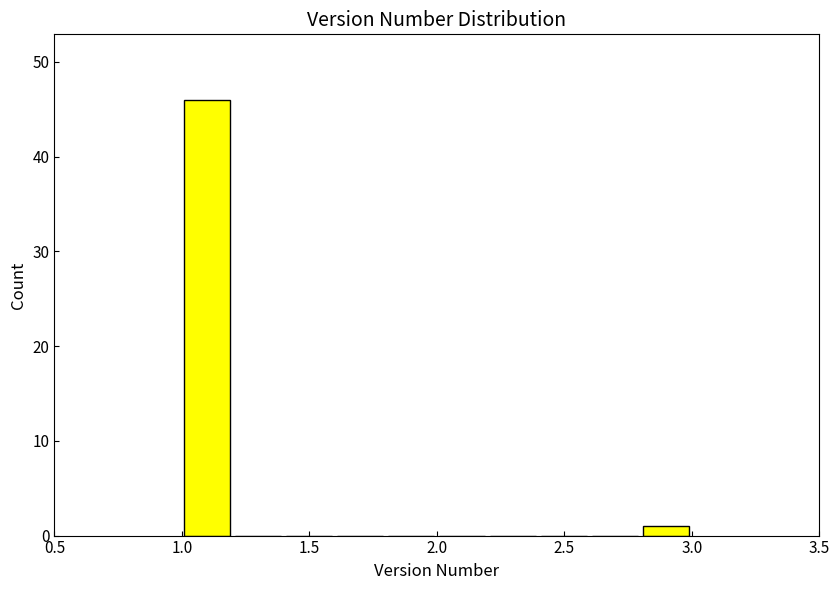

What is the height of the bar covering 2.8 to 3.0 on the x-axis? The values are not printed on the chart, so give them approximately, as read against the axis.

1